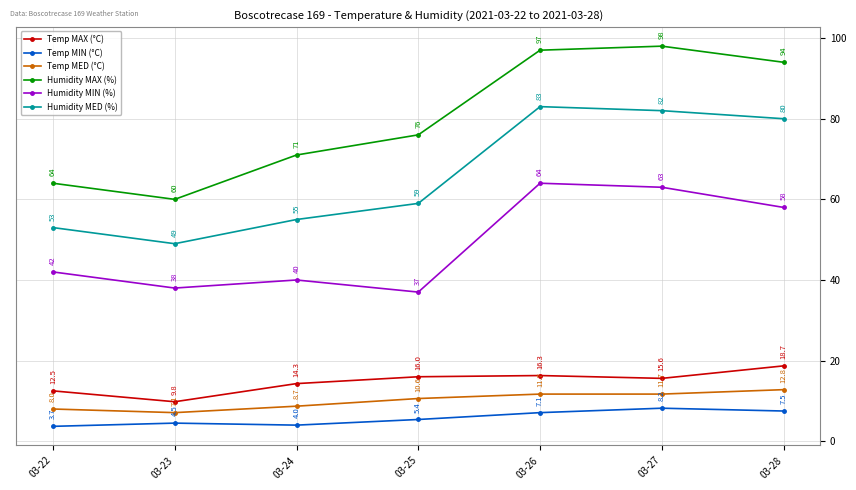

What is the value of the Humidity MED (%) point at the 7th from the left?

80.0